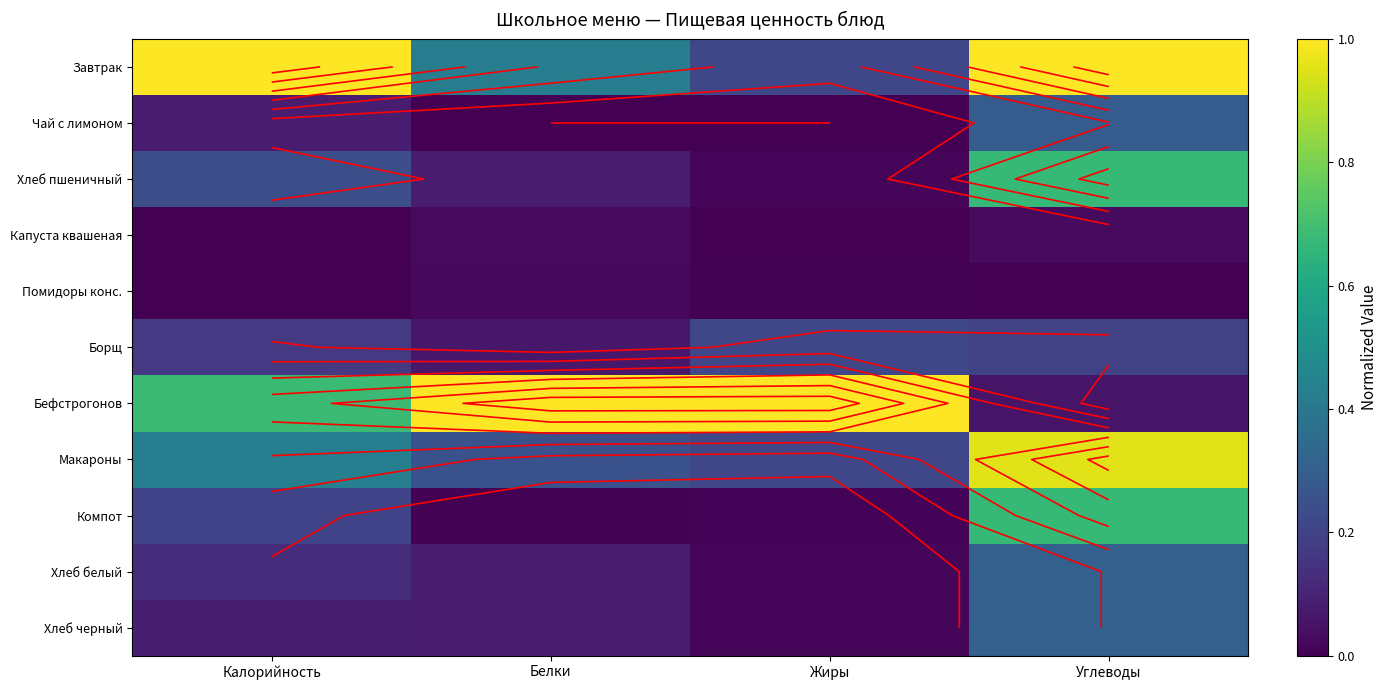

Count the number of categories in the chart.

4